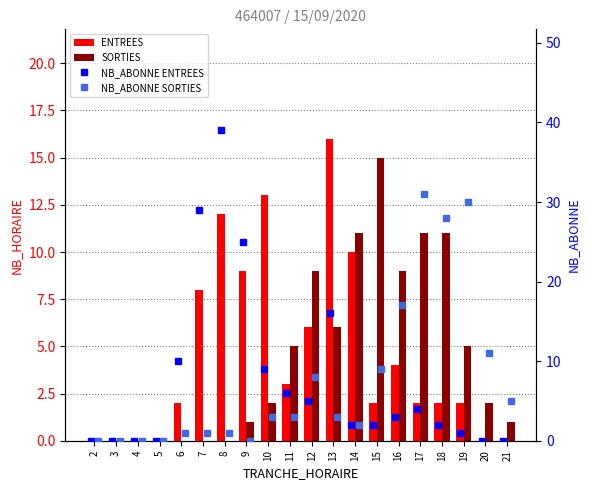

How many groups of bars are there?

20